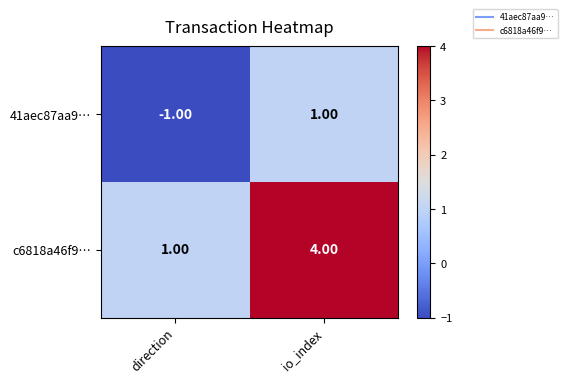

What is the difference between the highest and lowest values at direction?

2